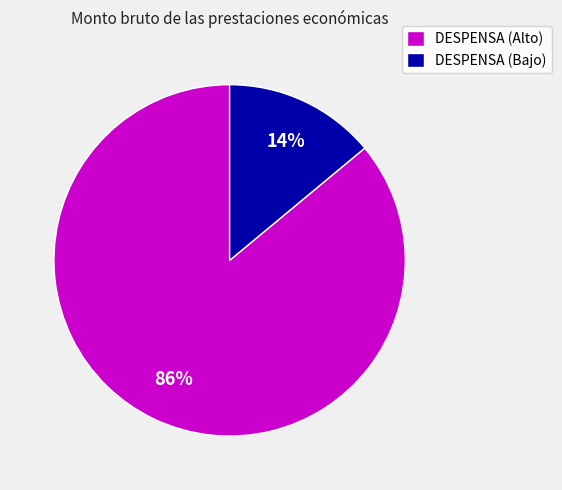

Does any single category account for the majority?

Yes